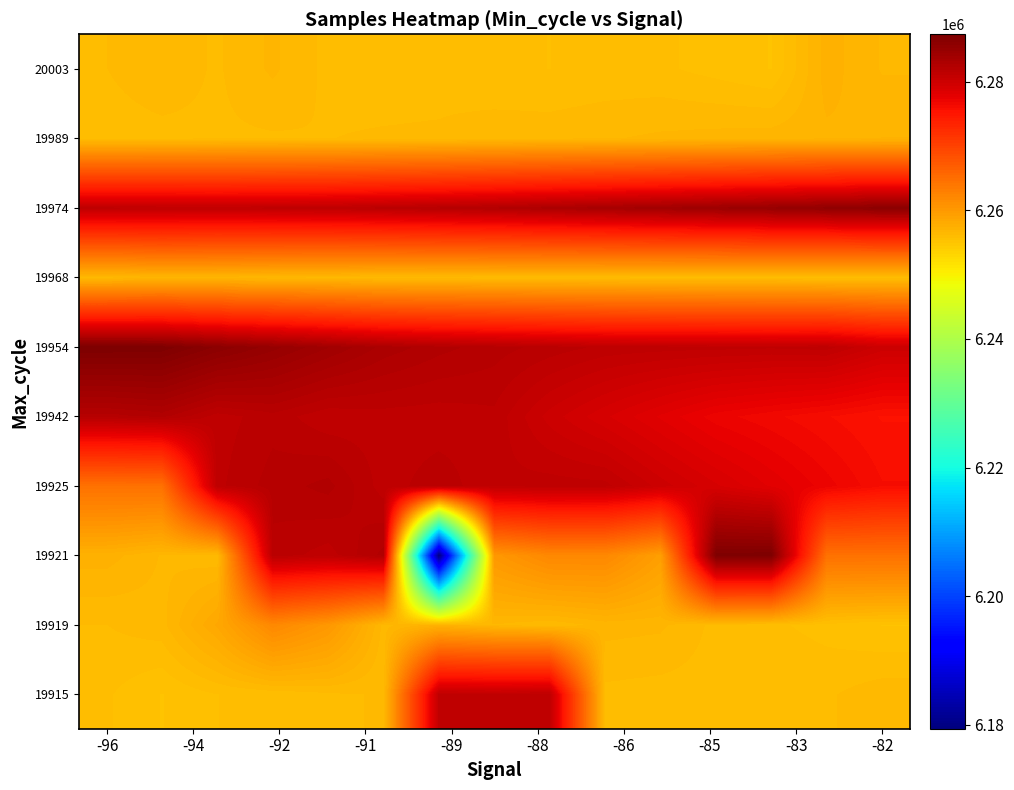

Rank the series by their maximum value, from lowest to highest.

19968, 19989, 20003, 19919, 19915, 19925, 19942, 19974, 19921, 19954